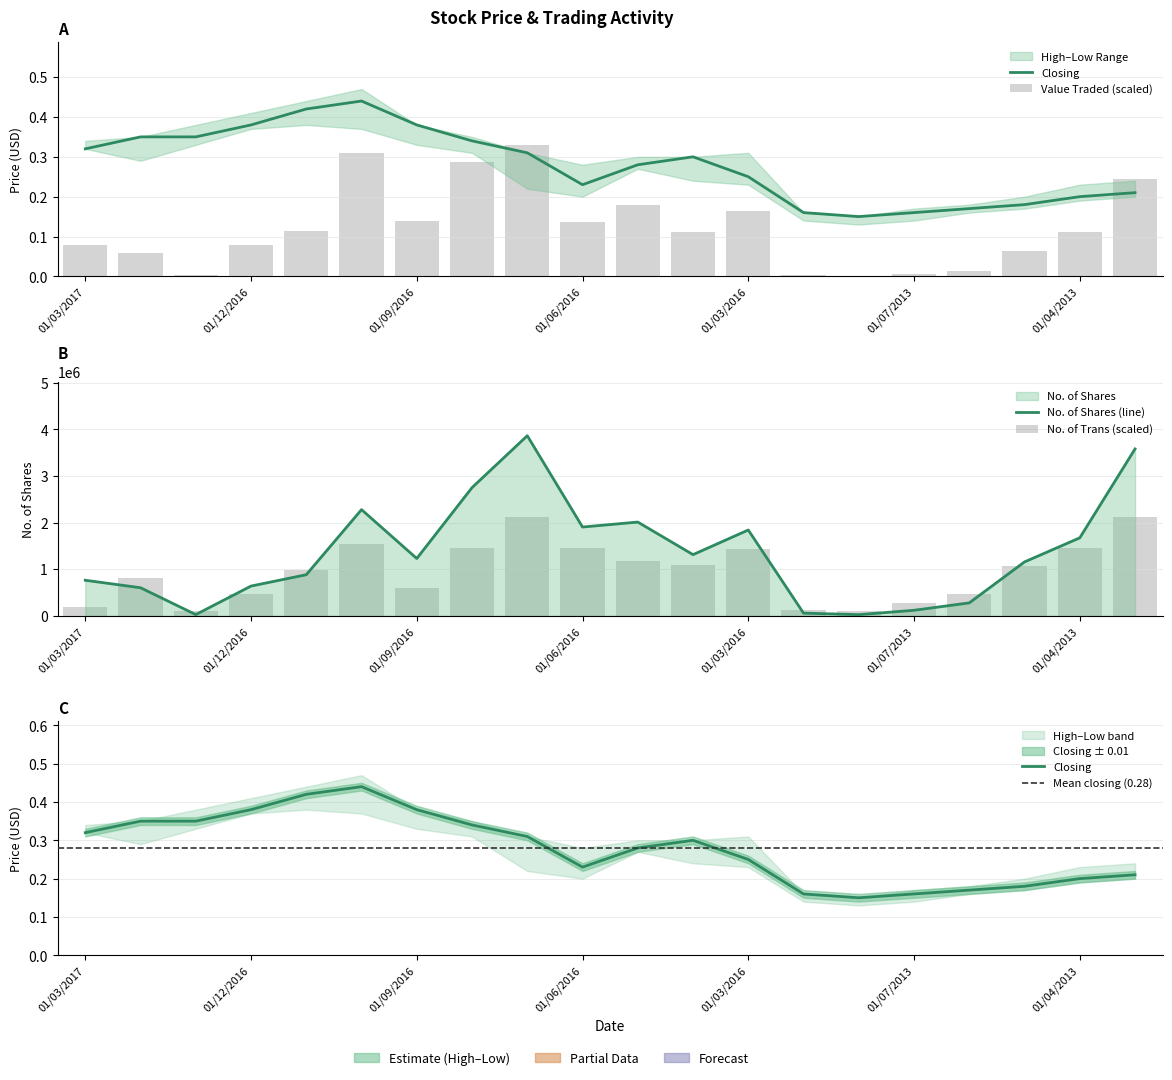

True or false: High has a value of 0.4 at 02/05/2016.

False